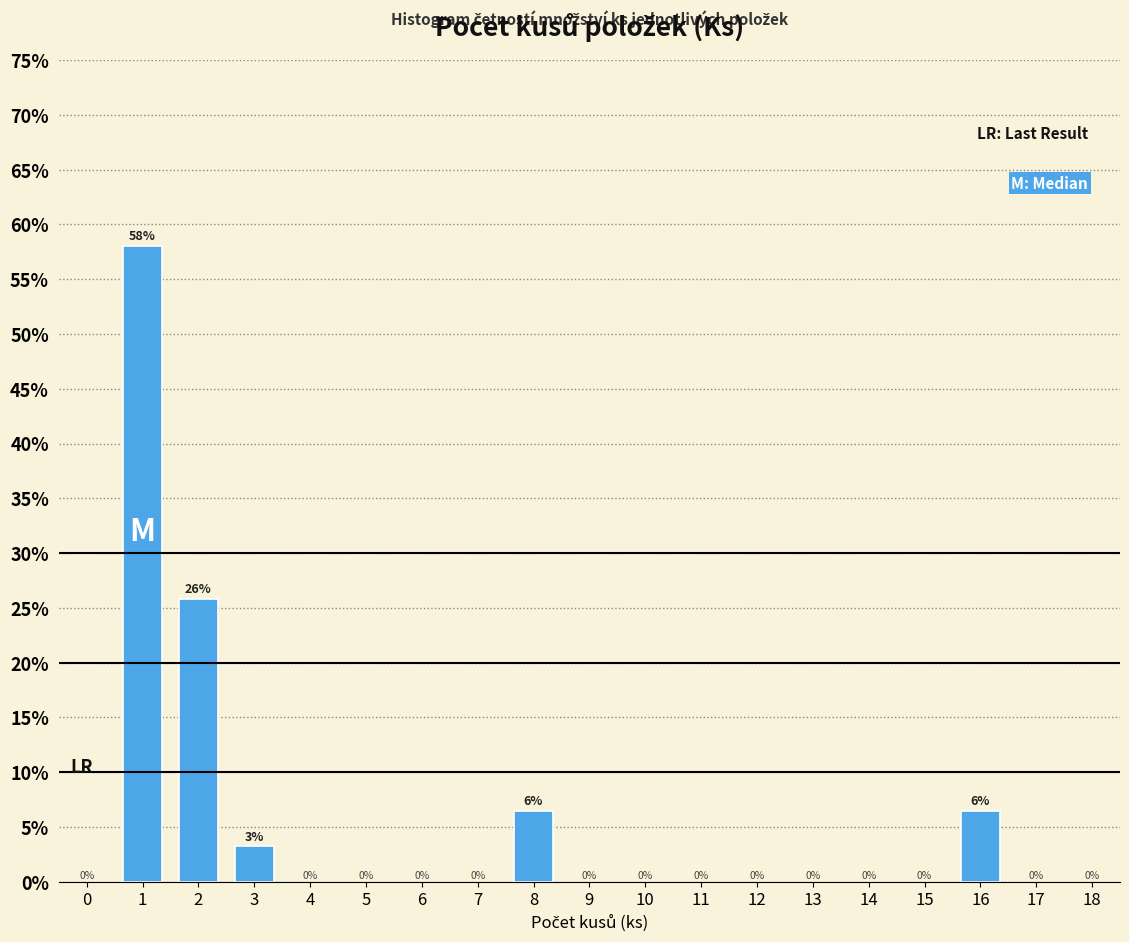

How many bars are there in total?

5